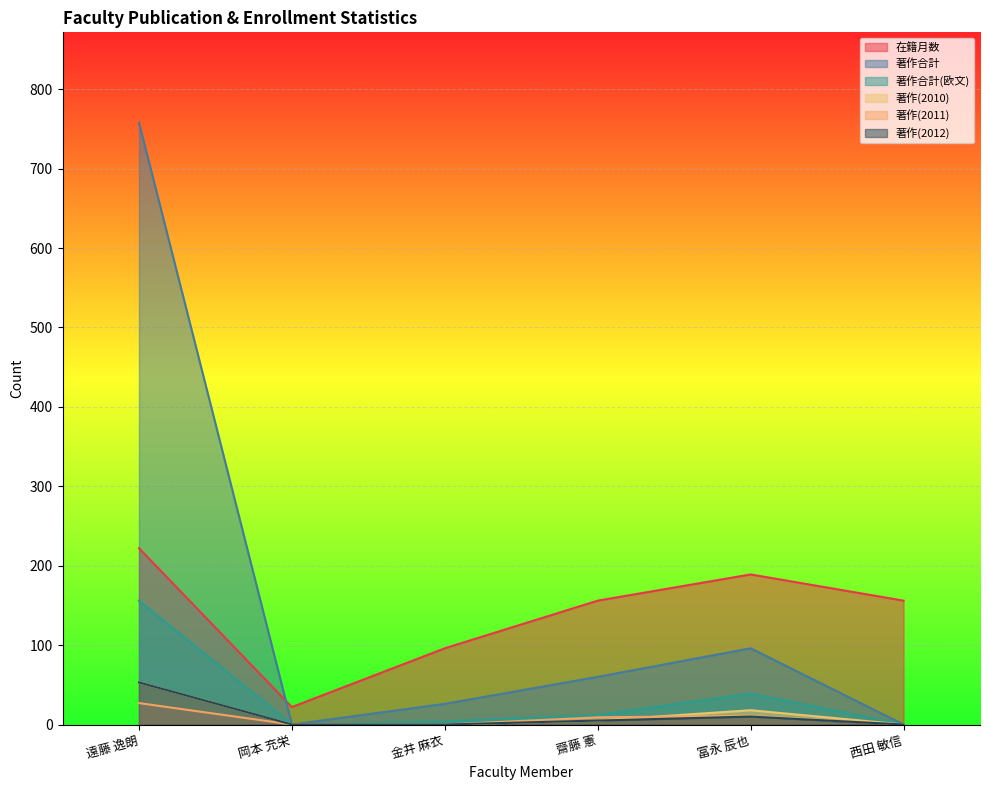

Which series has the largest total across all categories?

著作合計